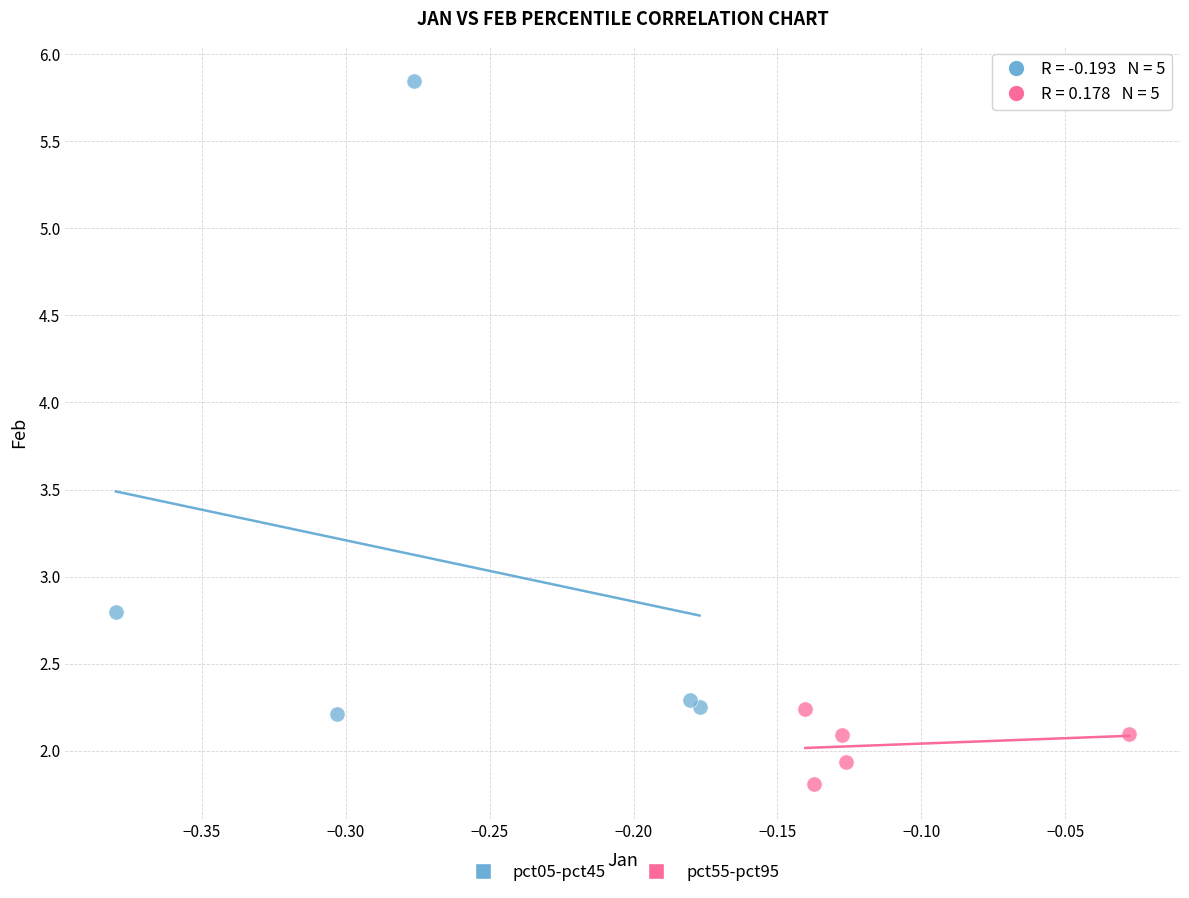

Which series has the largest Y range (max minus min)?

pct05-pct45